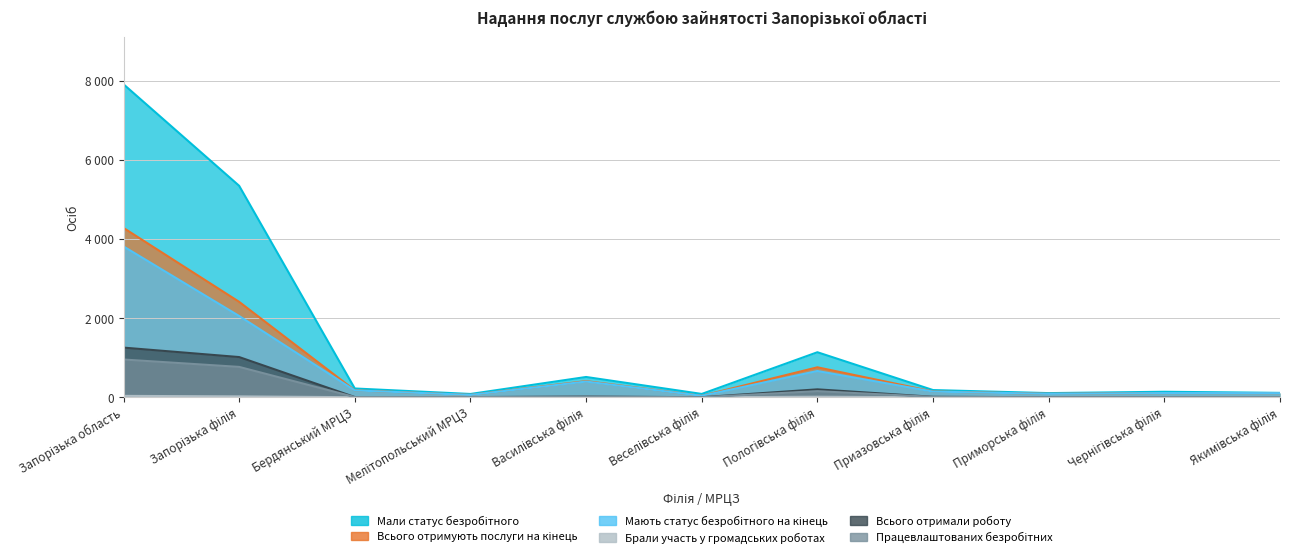

How many interior local peaks does the Працевлаштованих безробітних series have?

2